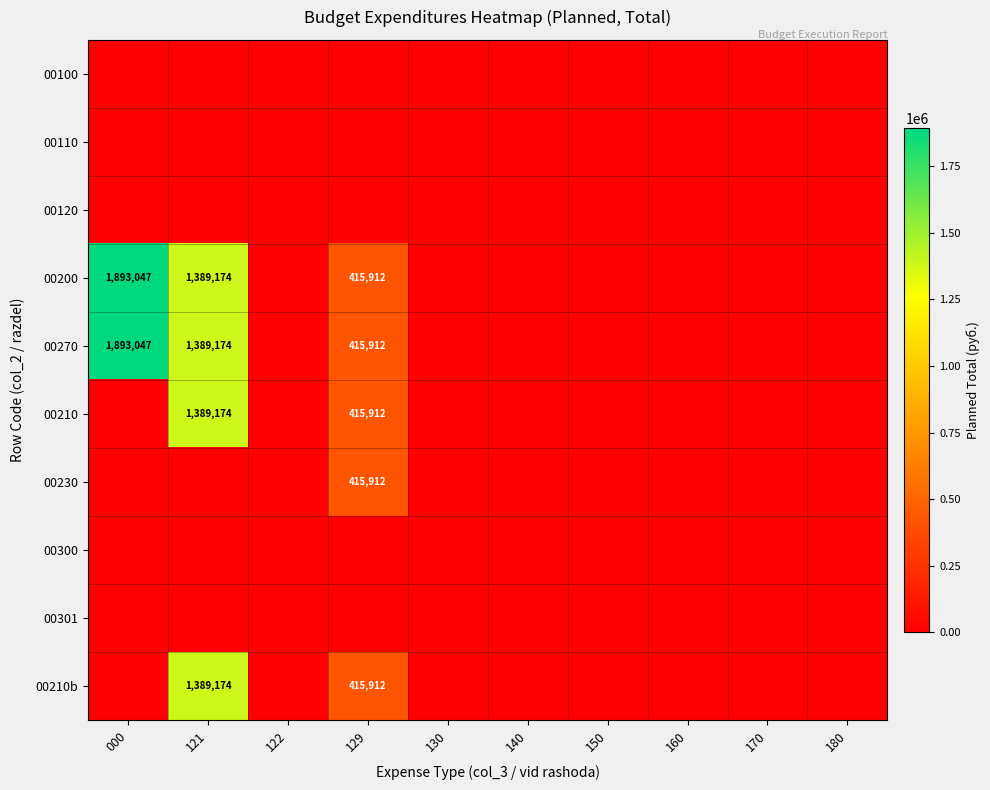

The 00270 series shows -781471 at 150. True or false?

False